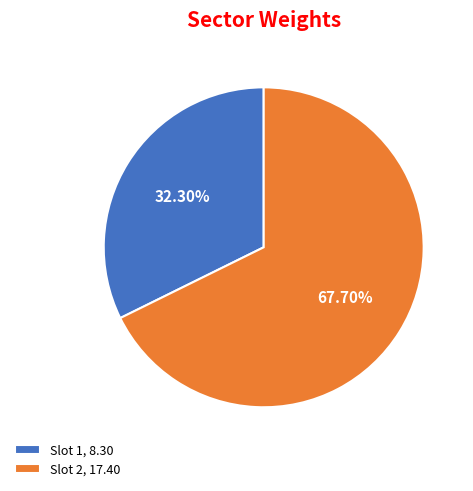

Combined, do Slot 2, 17.40 and Slot 1, 8.30 account for over 50%?

Yes